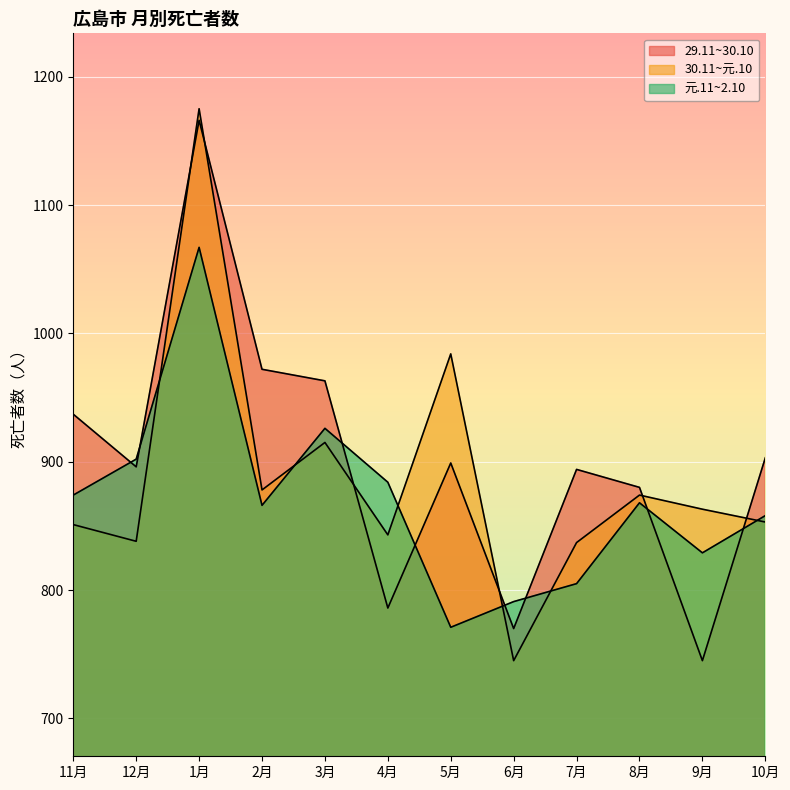

The value of 29.11~30.10 at 2月 is 972. True or false?

True